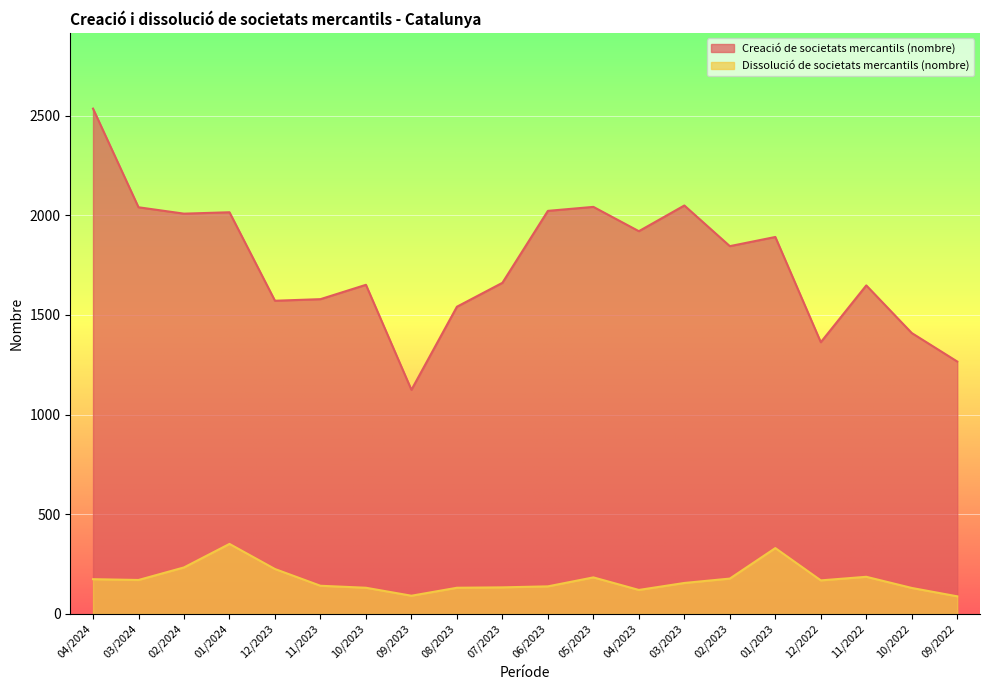

What is the difference between the Dissolució de societats mercantils (nombre) values at 01/2023 and 07/2023?

197